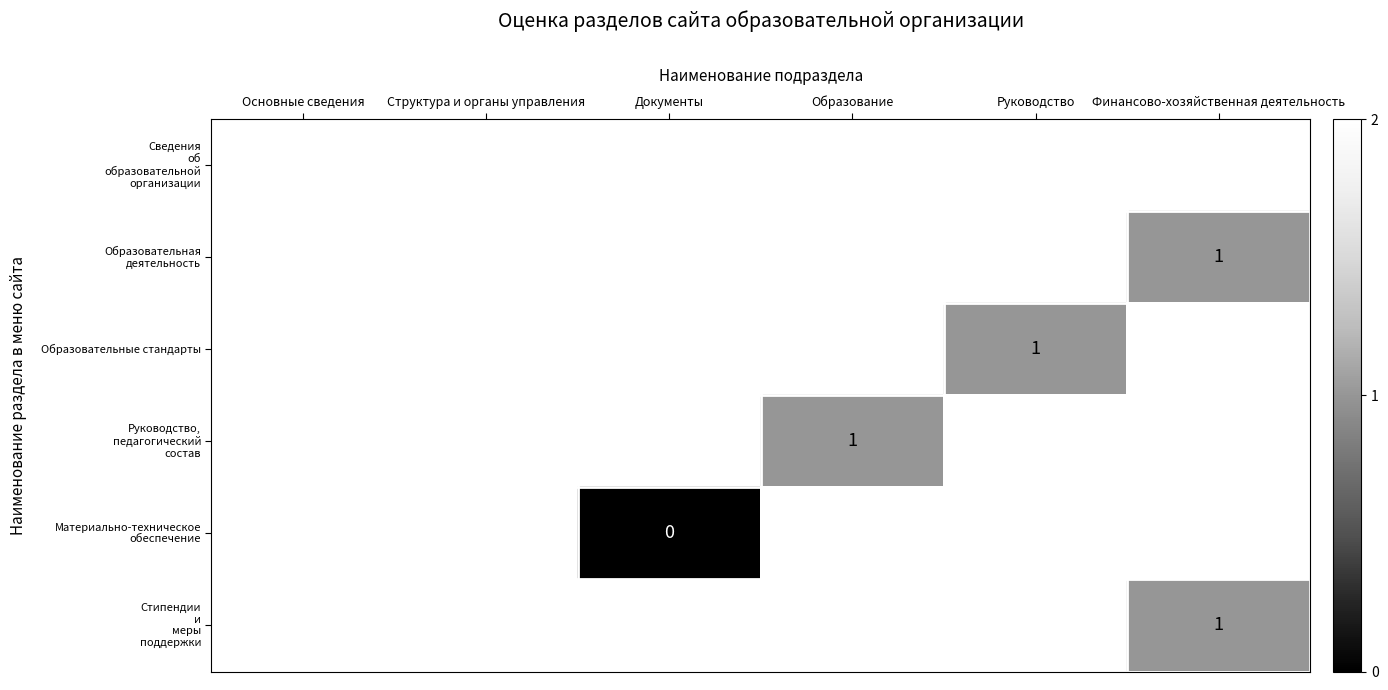

What is the spread (max minus min) of values at Образование?

1